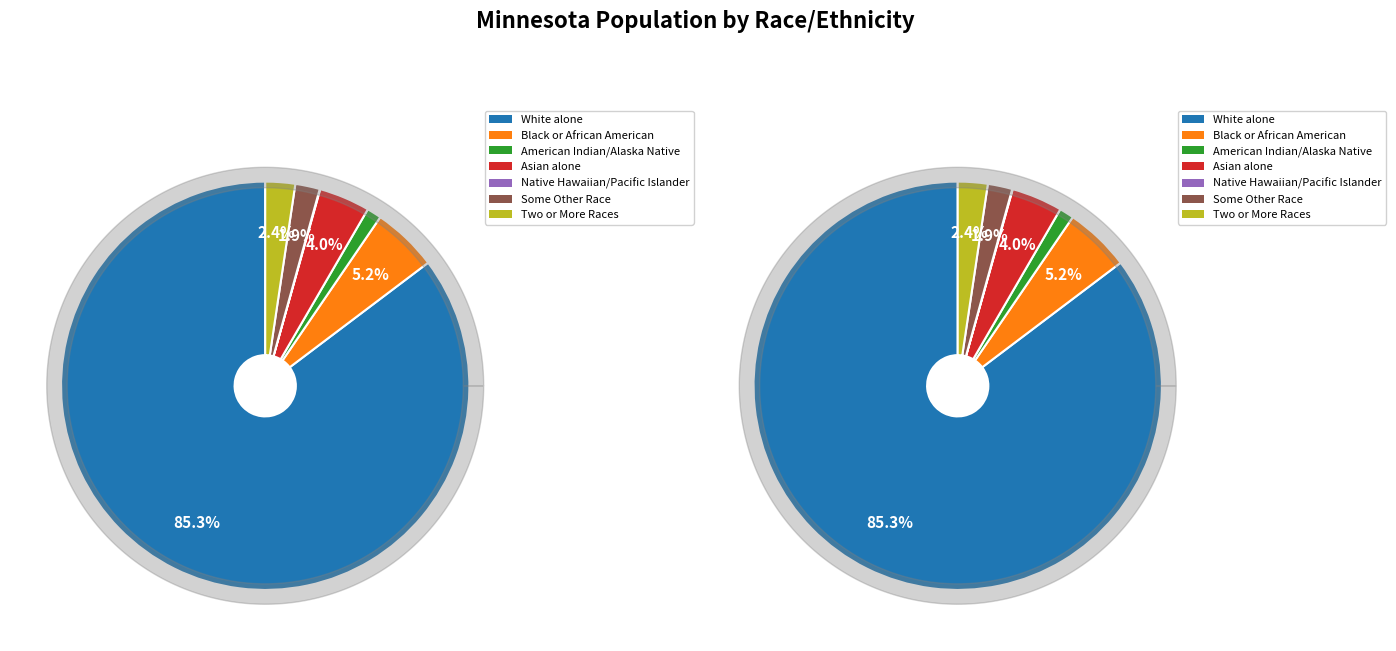

How many slices are in this pie chart?

7